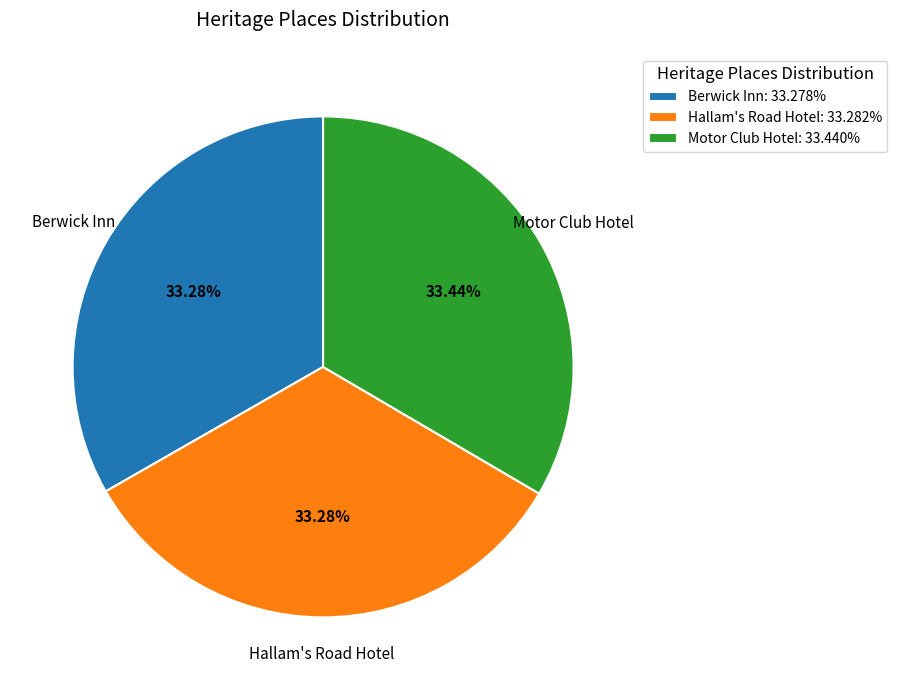

Is it true that Berwick Inn is 33% of the pie?

True